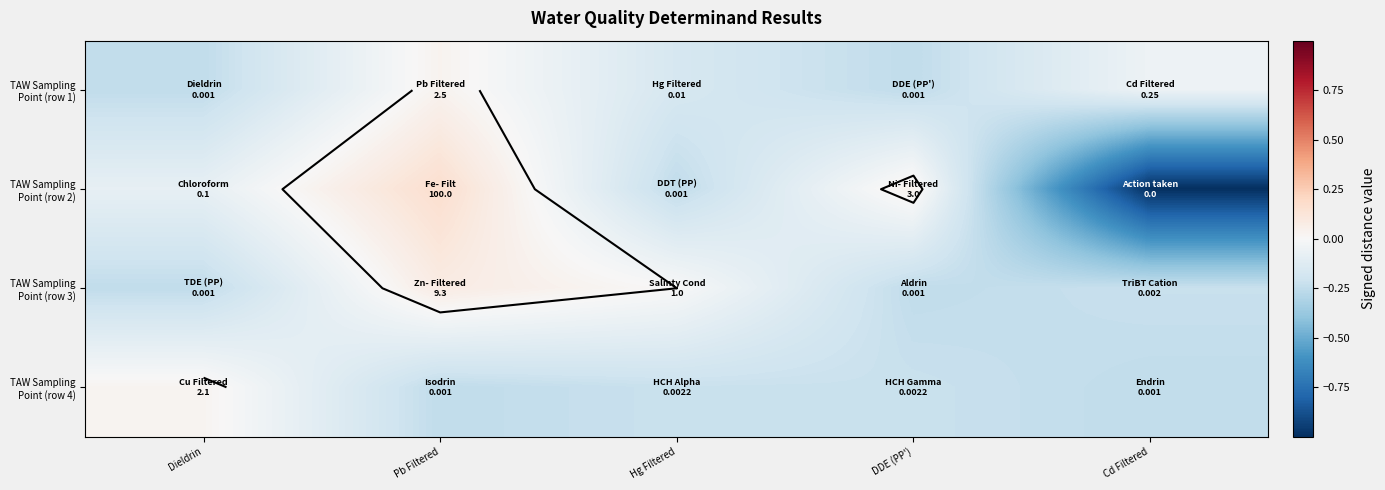

How many categories are shown in the chart?

5